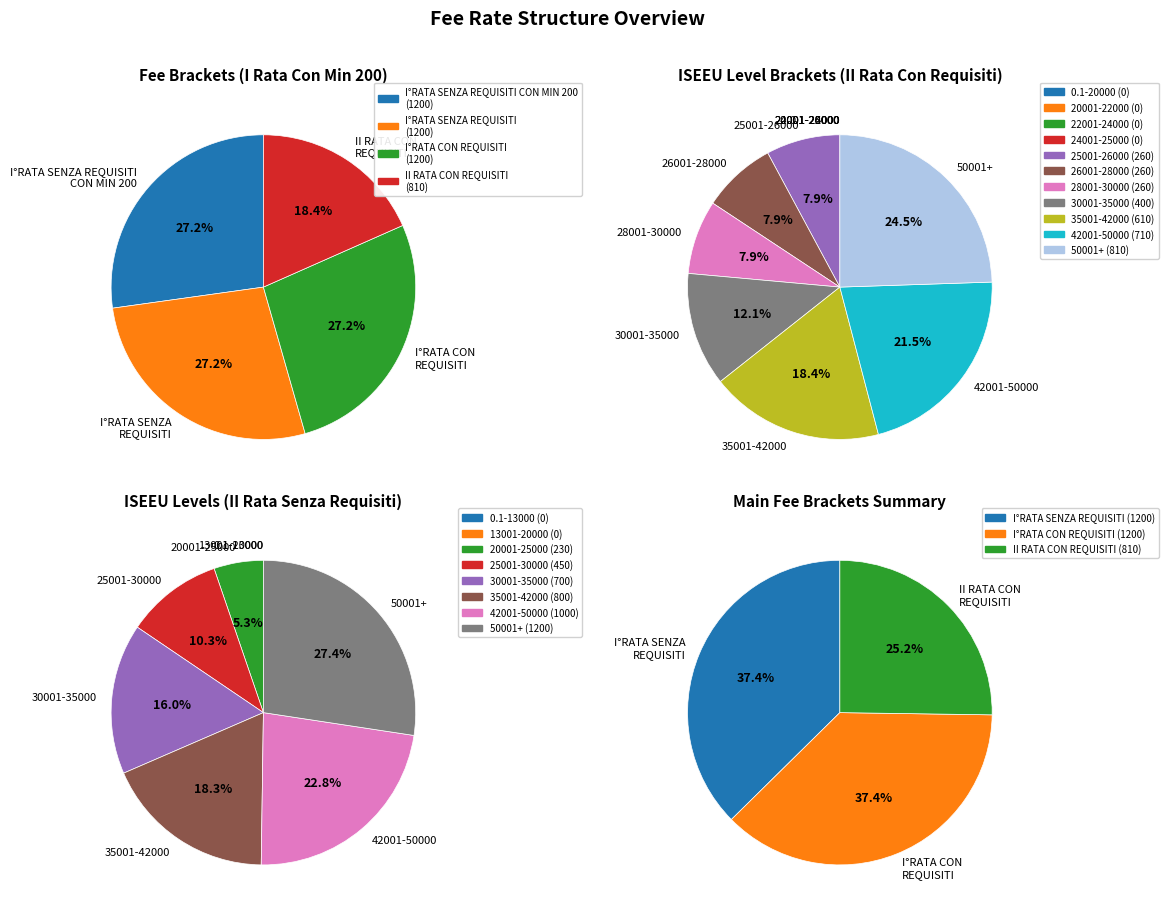

How many slices are in this pie chart?

11